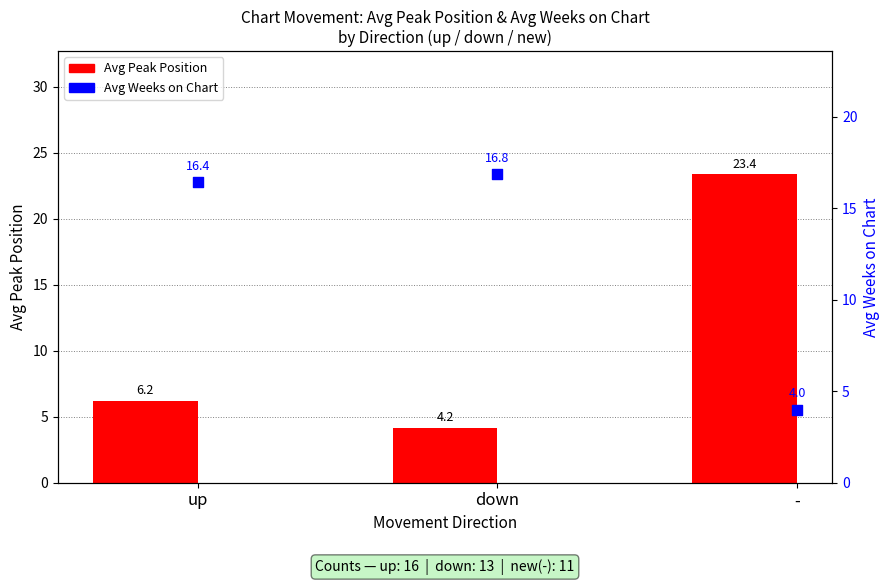

What is the total value across all series at up?

22.6